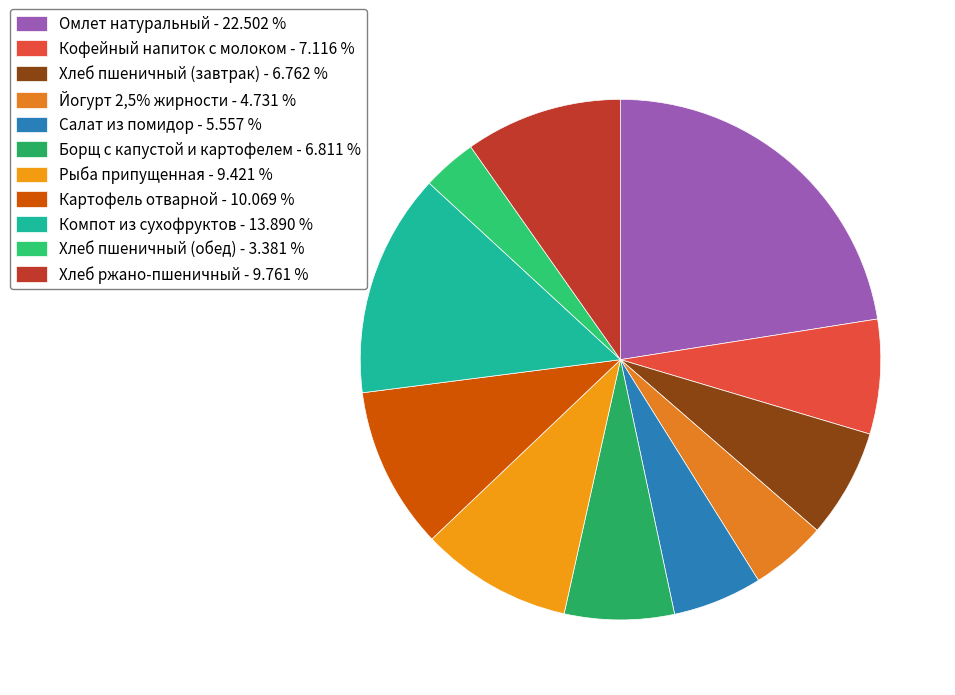

Count the number of slices in the pie.

11